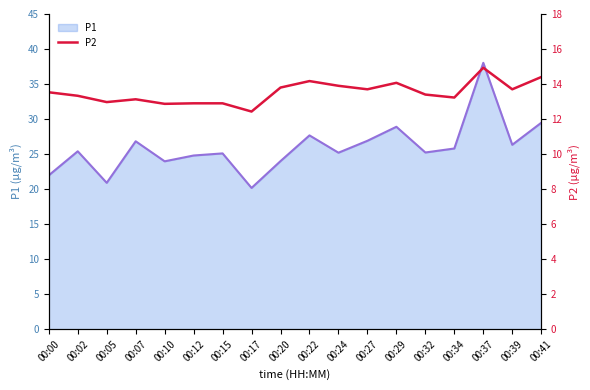

At which label is the value closest to 13?

00:05